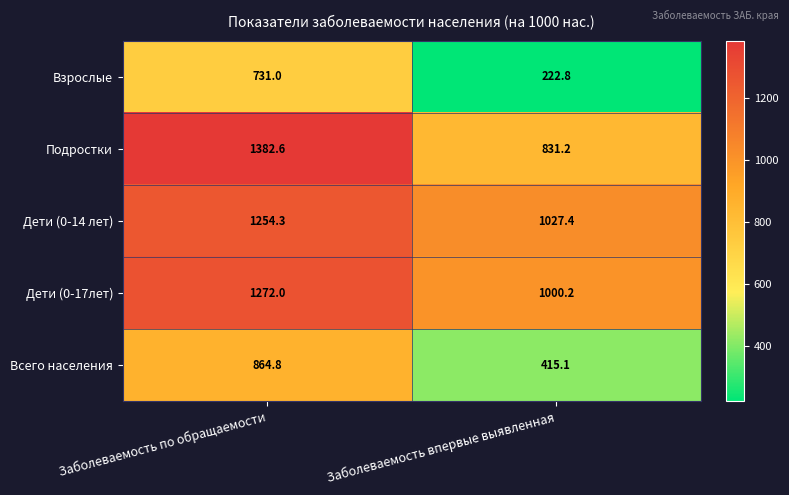

Is the value of Дети (0-14 лет) at Заболеваемость впервые выявленная greater than the value of Дети (0-17лет) at Заболеваемость впервые выявленная?

Yes